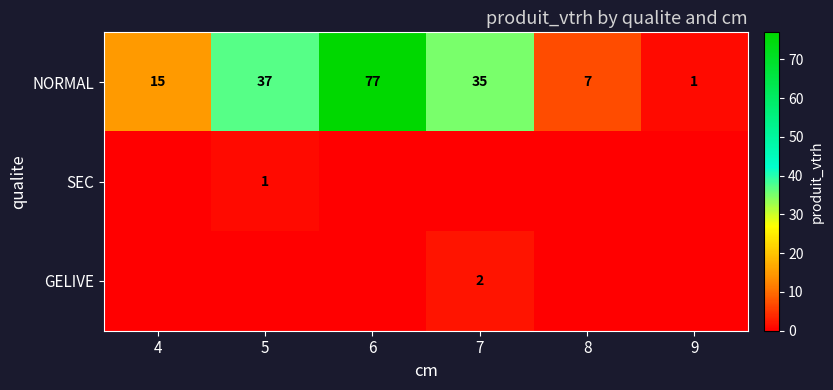

Where does the NORMAL series first go above 35?

5